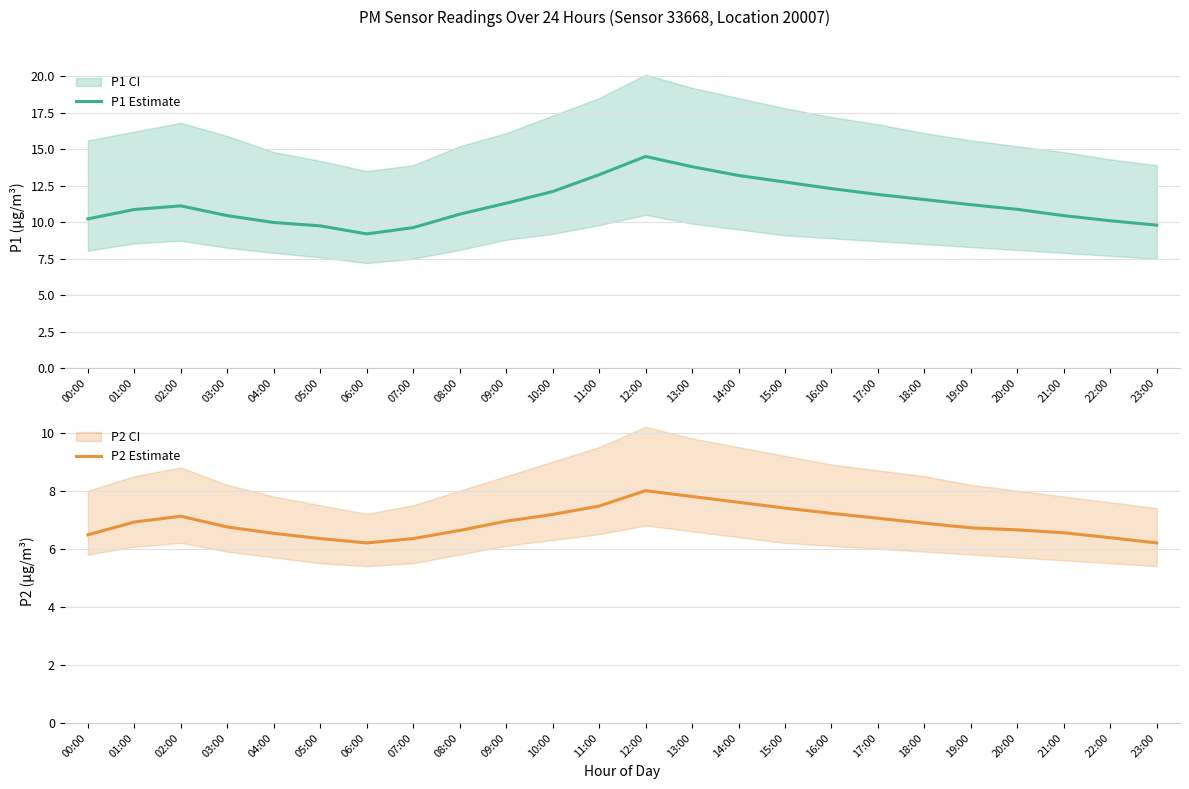

Rank the series at 11:00 from highest to lowest value.

P1 Estimate, P2 Estimate